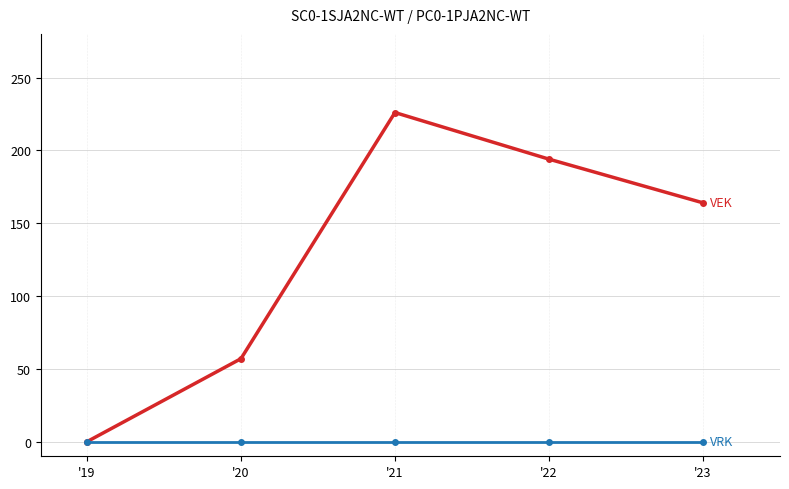

What is the difference between the highest and lowest values at '20?

57